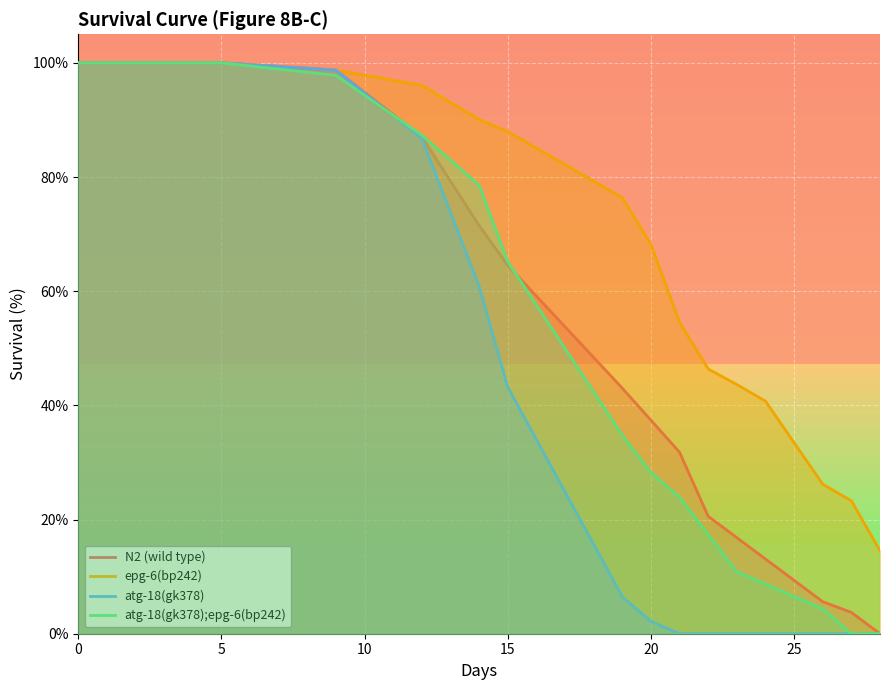

Where is atg-18(gk378) nearest to the value 50?

15